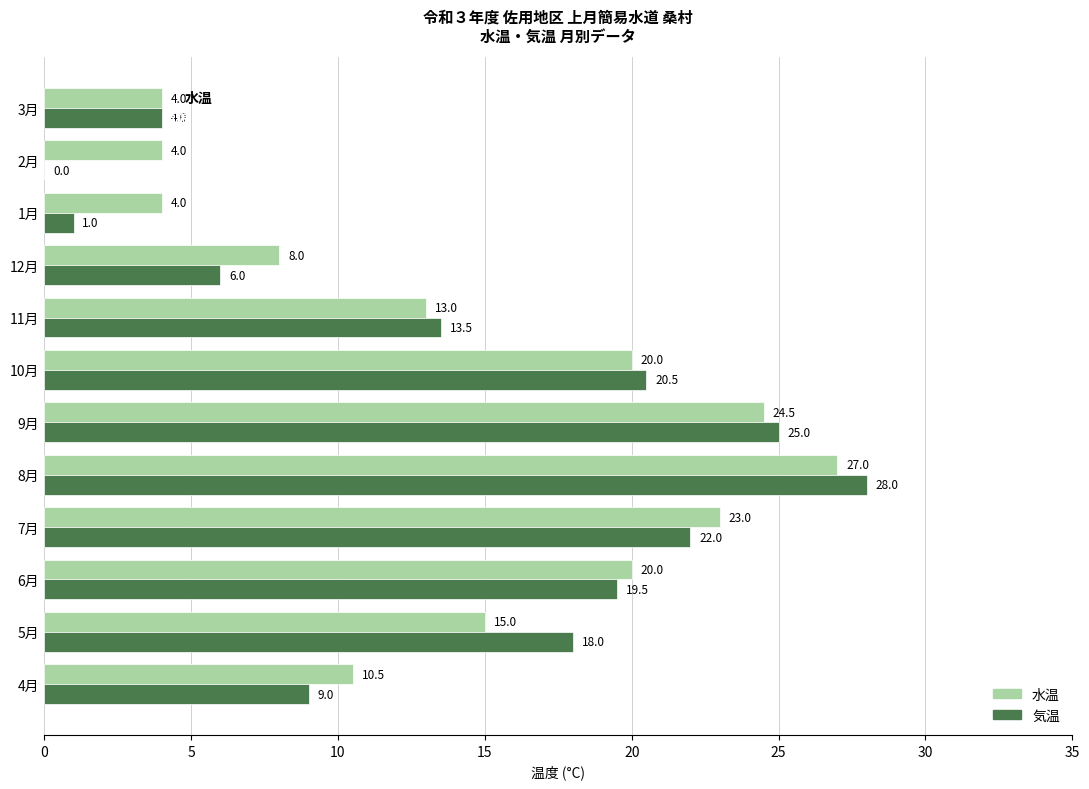

Read the 気温 value at 11月.

13.5